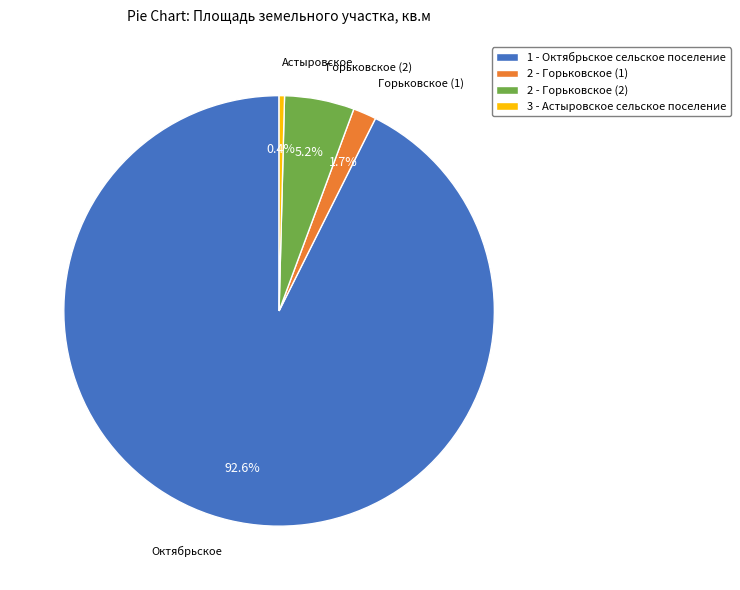

To the nearest percent, what is the average slice percentage?

25%